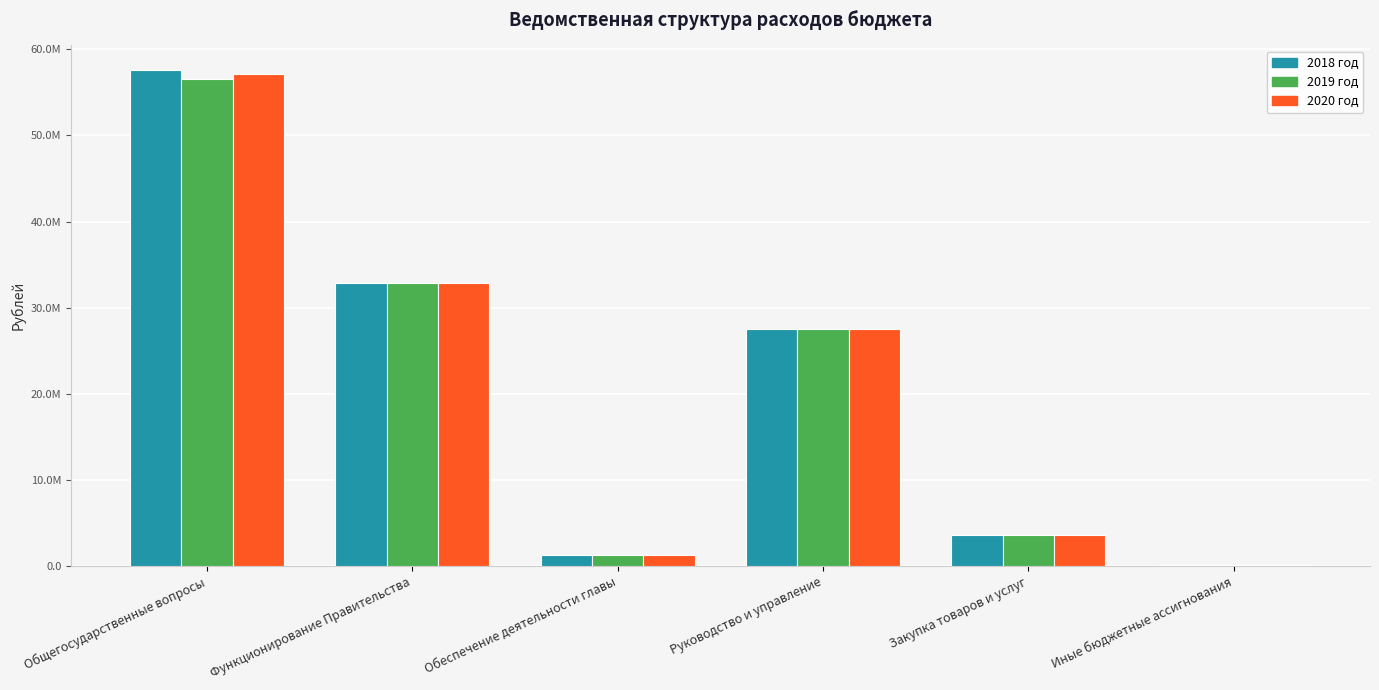

What is the label of the 3rd bar from the left?

Обеспечение деятельности главы